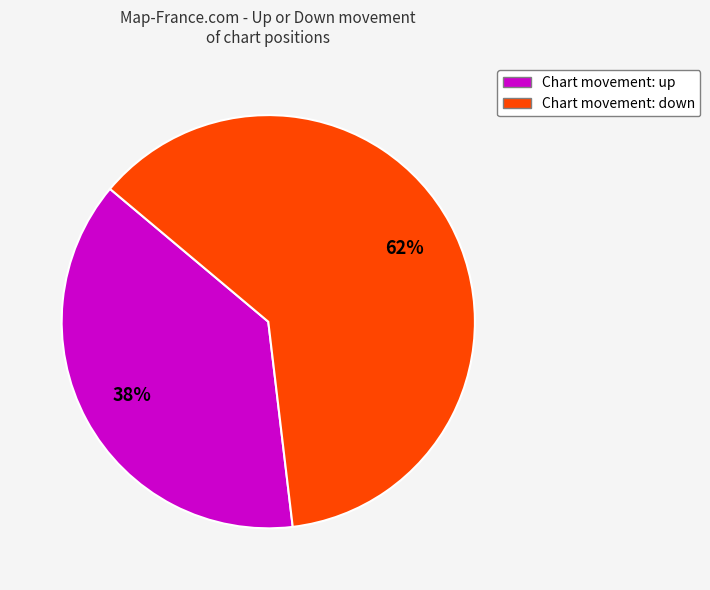

Is there any slice that represents more than half of the pie?

Yes